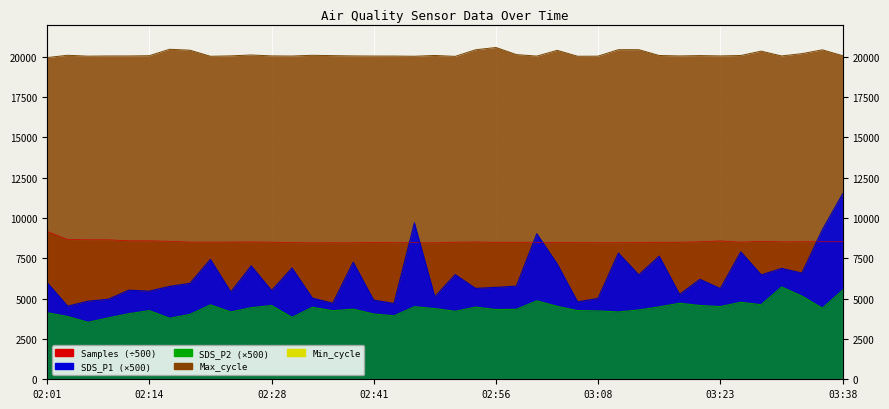

True or false: Samples and SDS_P2 cross at least once.

False